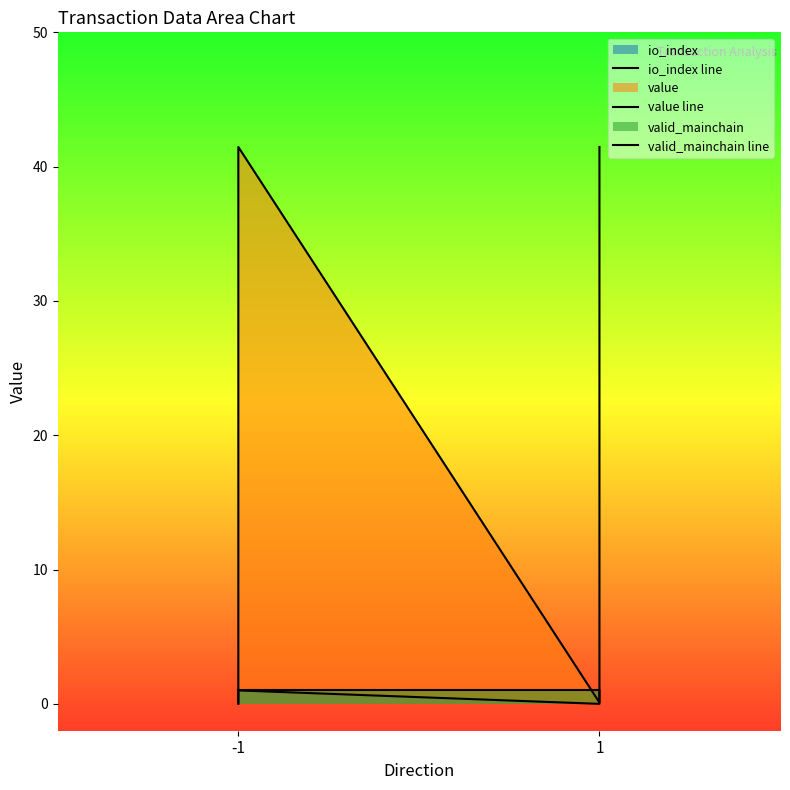

True or false: valid_mainchain line and io_index line intersect in this chart.

False